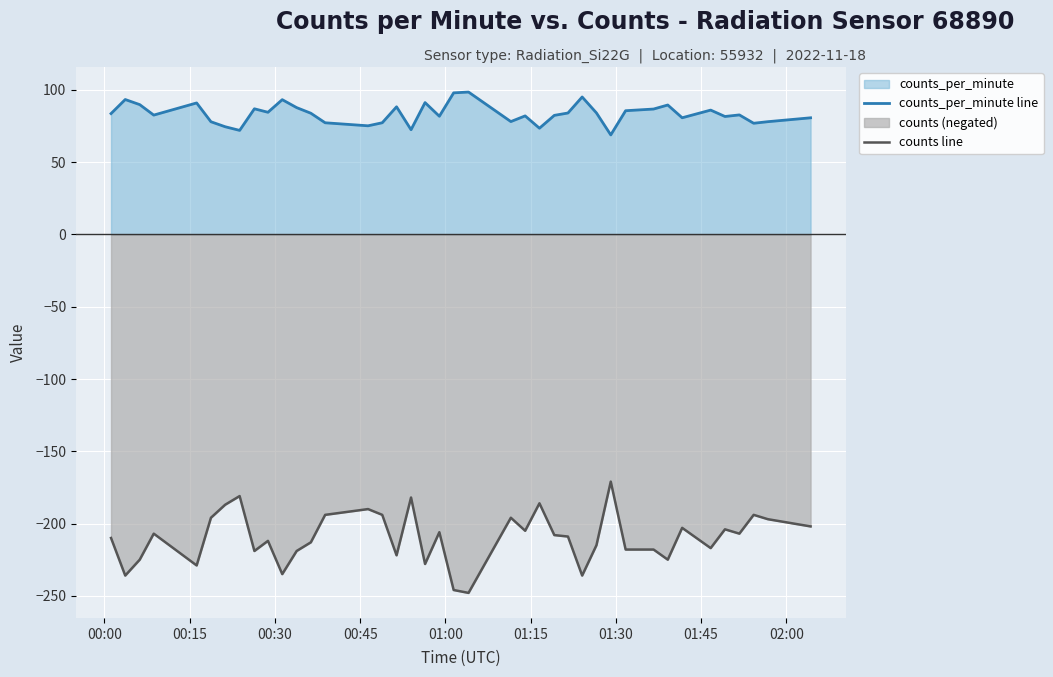

Which series has the widest spread of values?

counts line